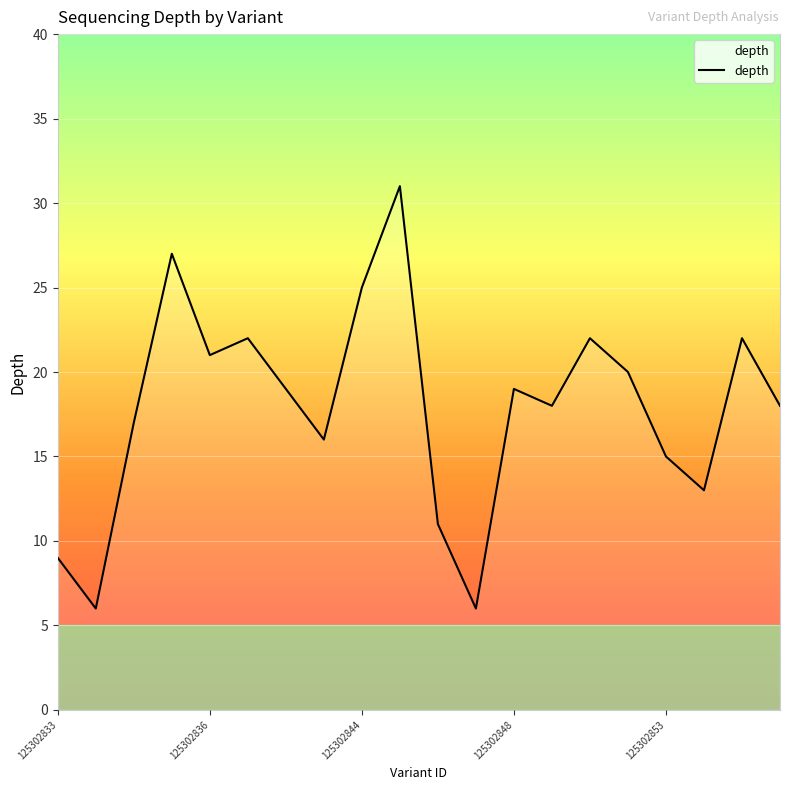

What is the smallest value displayed?

6